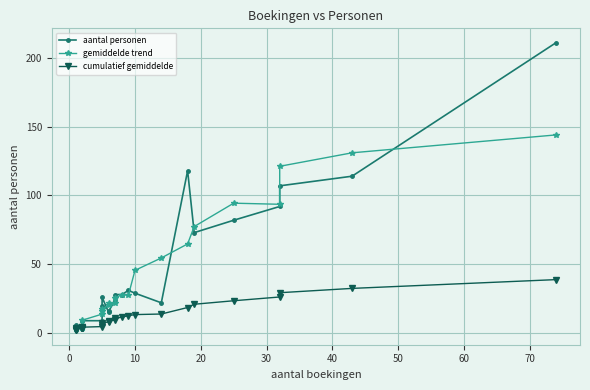

How many series are shown in this chart?

3